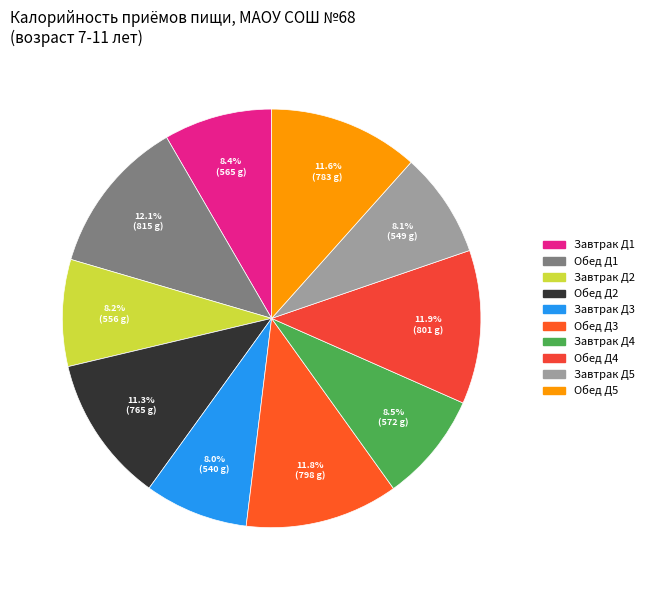

Count the number of slices in the pie.

10